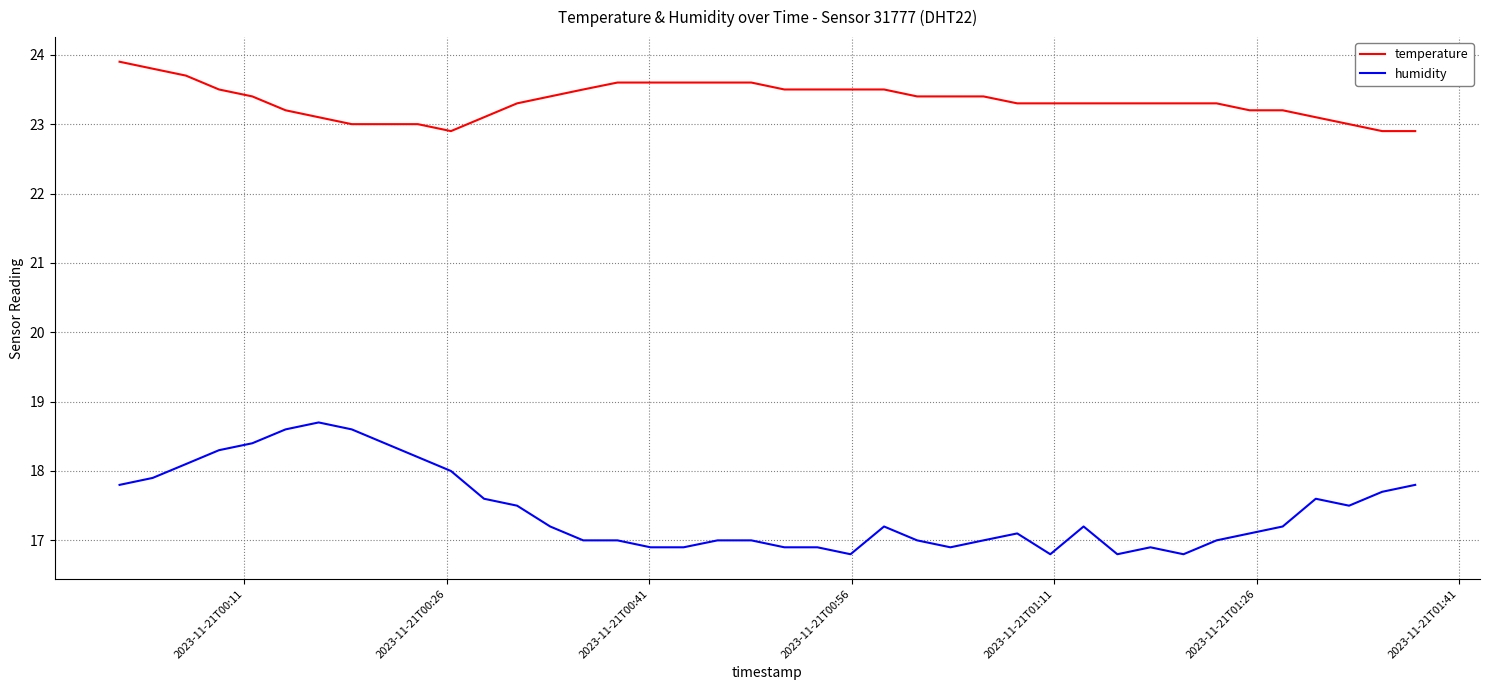

True or false: humidity and temperature intersect in this chart.

False